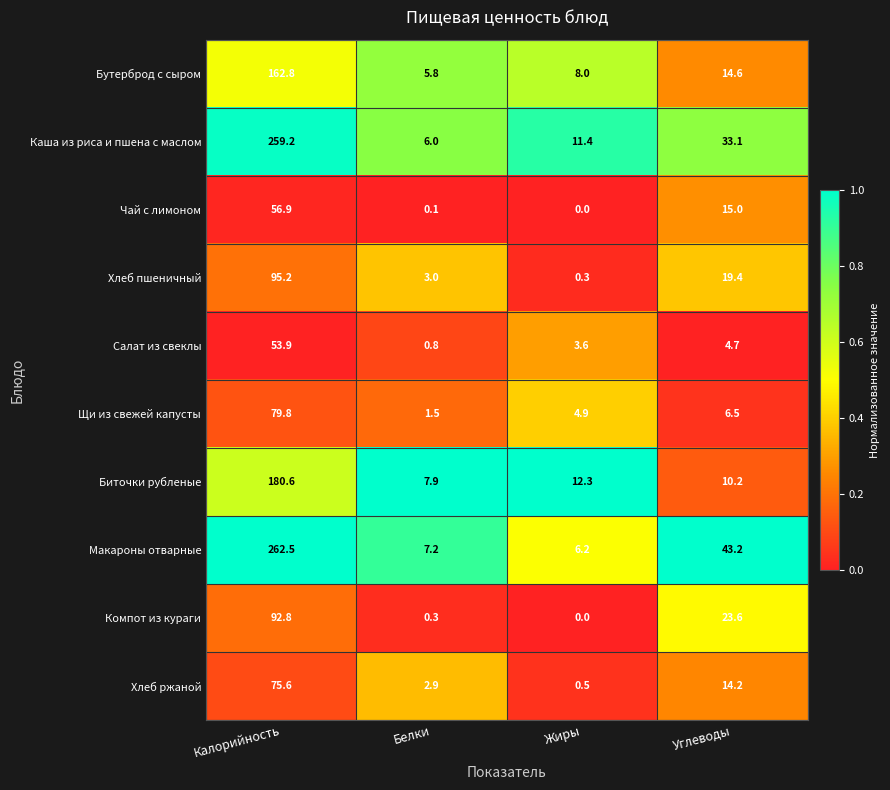

At which label is Макароны отварные closest to 134?

Углеводы